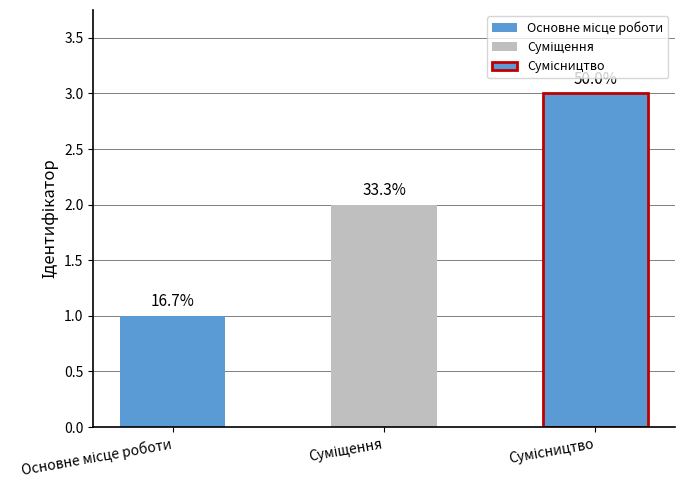

Rank the categories by value from highest to lowest.

Сумісництво, Суміщення, Основне місце роботи